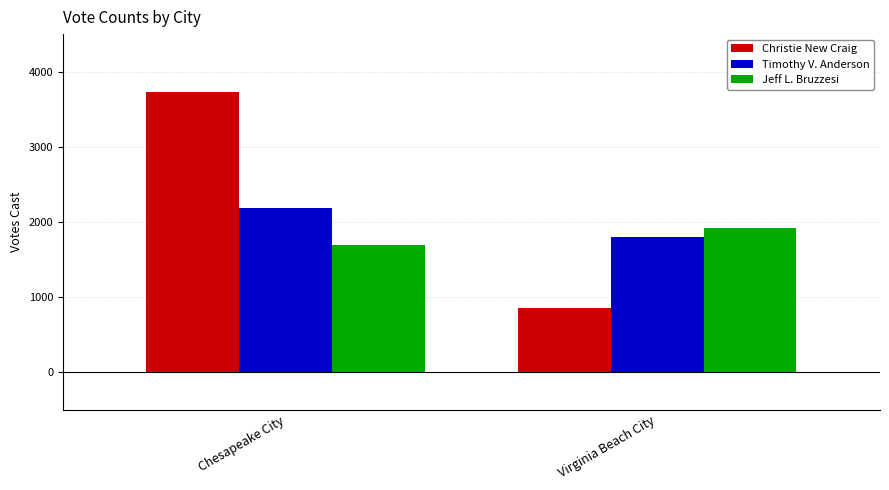

Which series has the largest range (max minus min)?

Christie New Craig